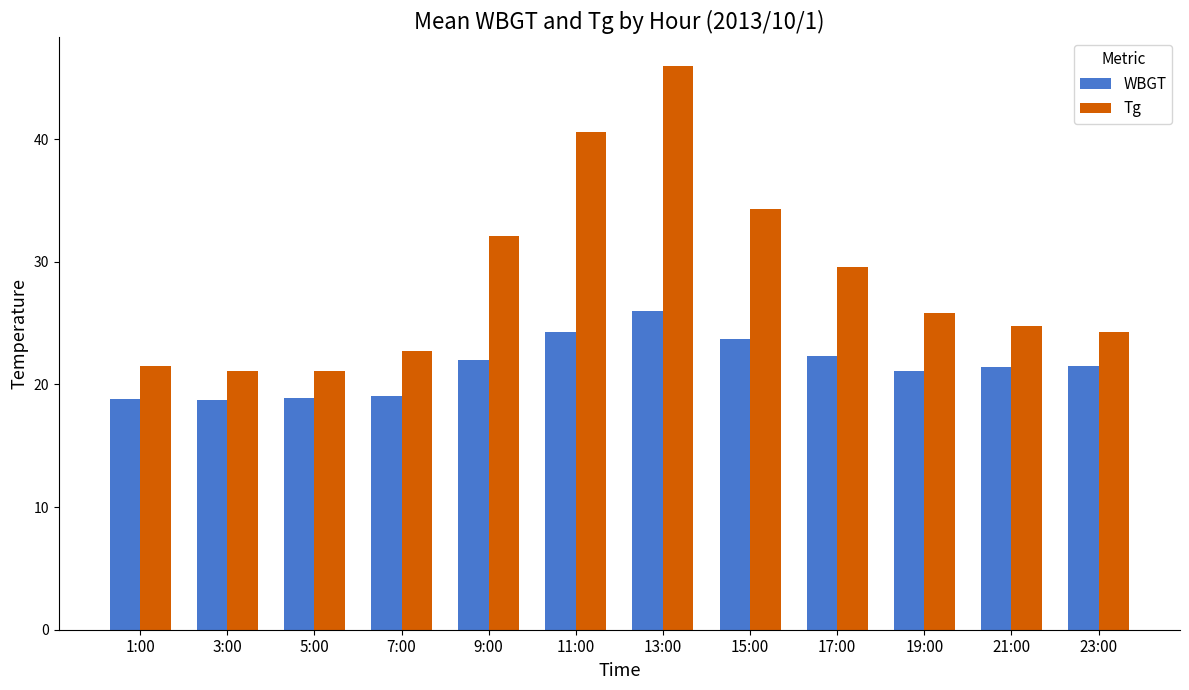

The value of Tg at 3:00 is 21.1. True or false?

True